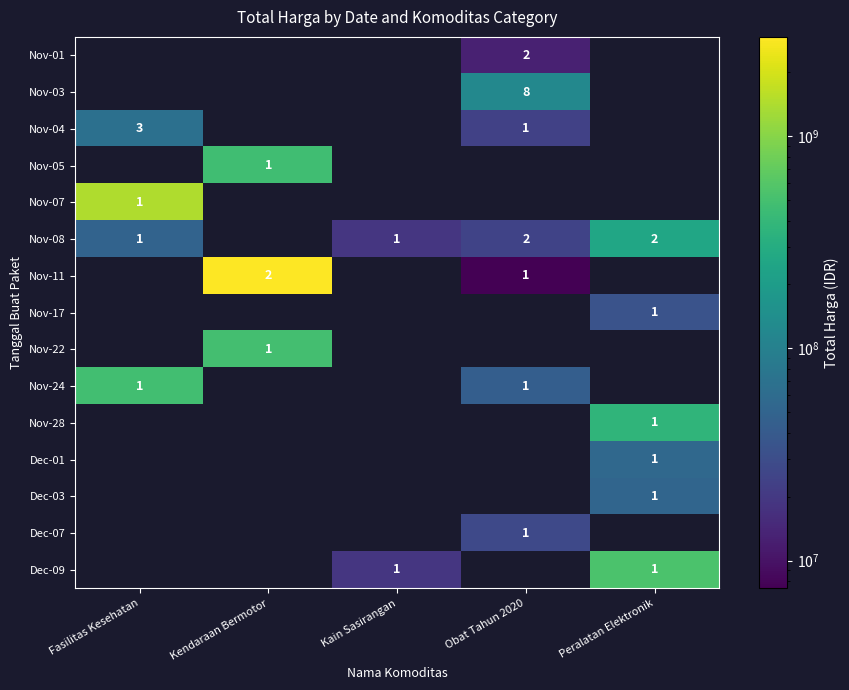

What is the greatest value displayed?

2931562000.0